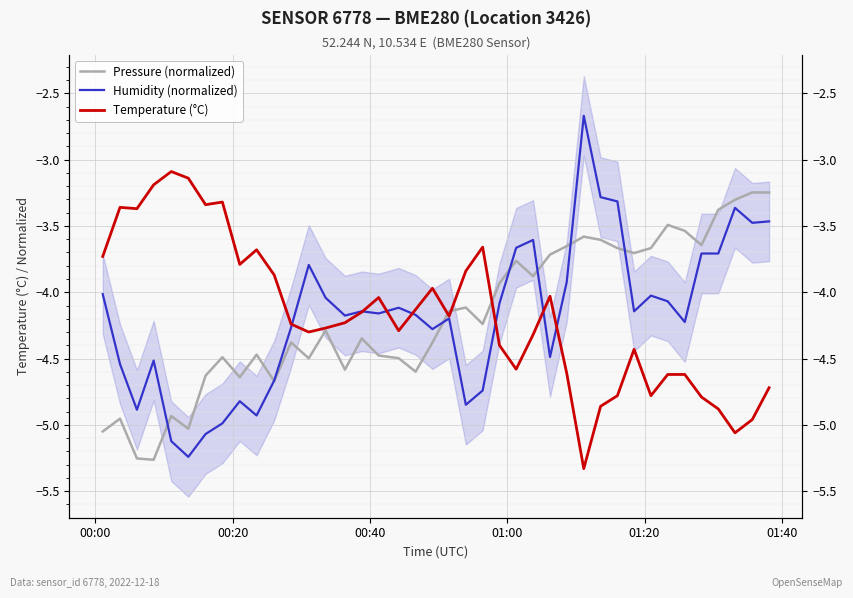

What is the minimum value for Pressure (normalized)?

-5.3